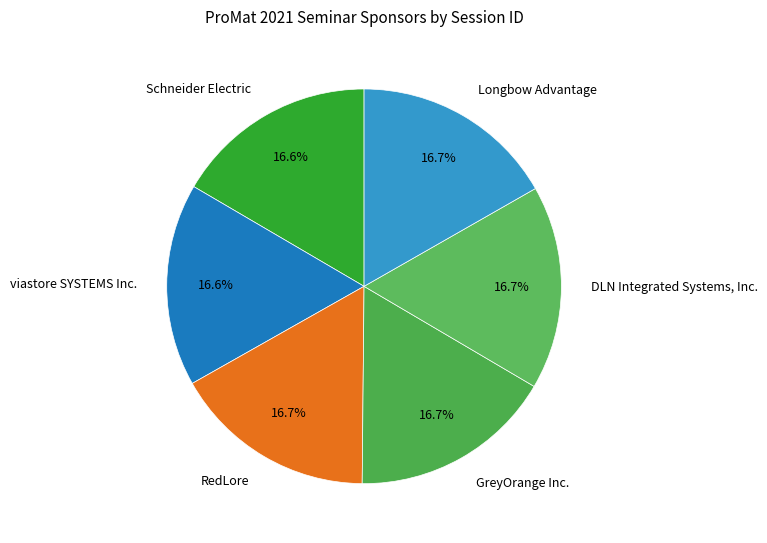

To the nearest percent, what is the combined percentage of RedLore and viastore SYSTEMS Inc.?

33%